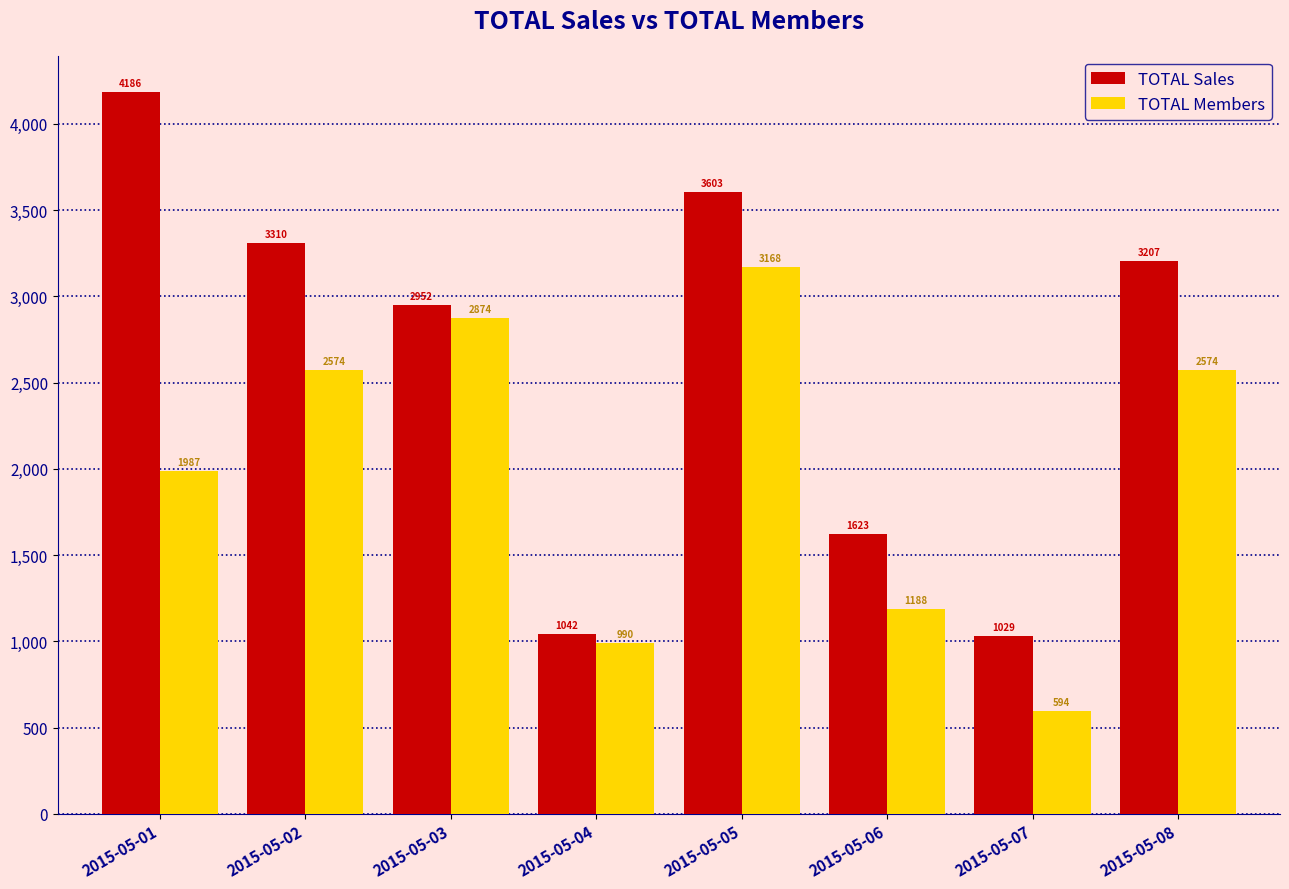

What is the minimum value shown in the chart?

594.0